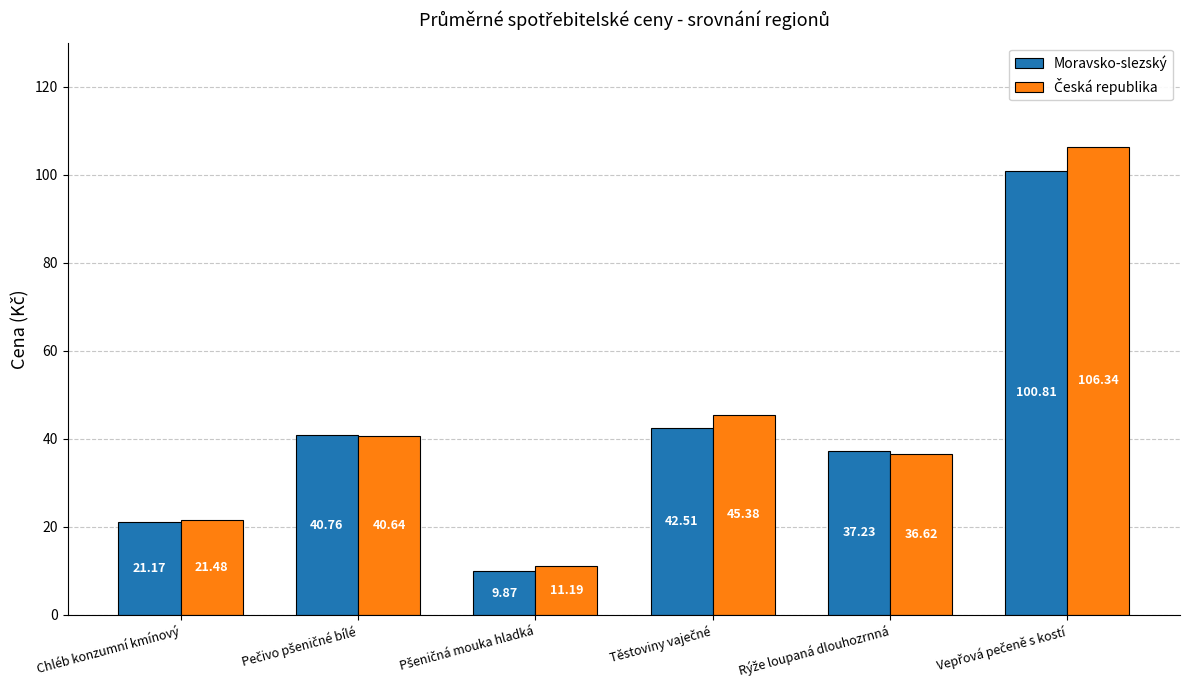

What is the total value across all series at Chléb konzumní kmínový?

42.7